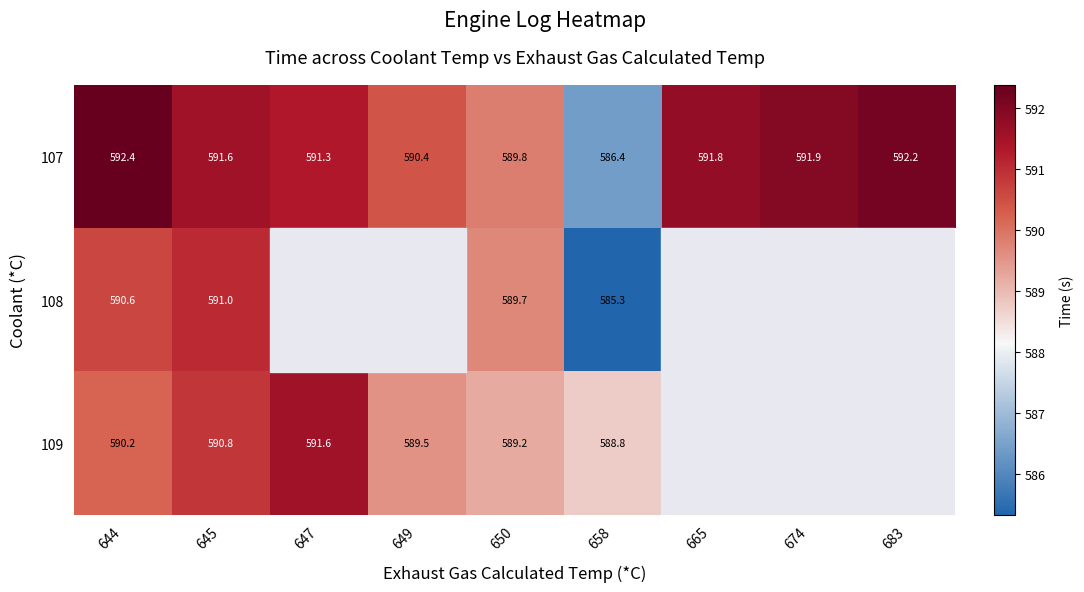

Which category has the lowest value across all series?

658